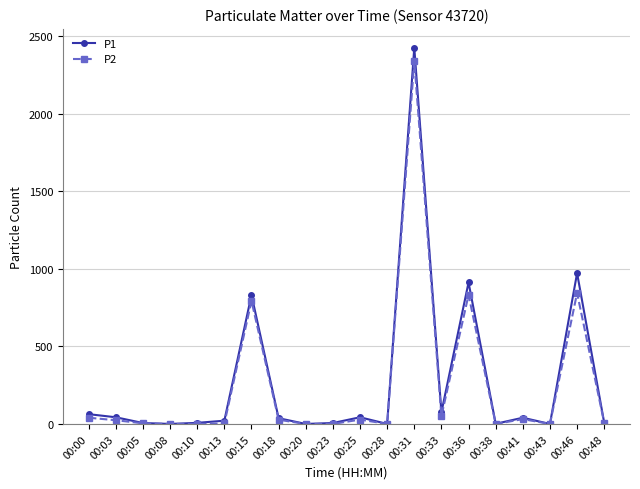

How many data points does each series have?

20